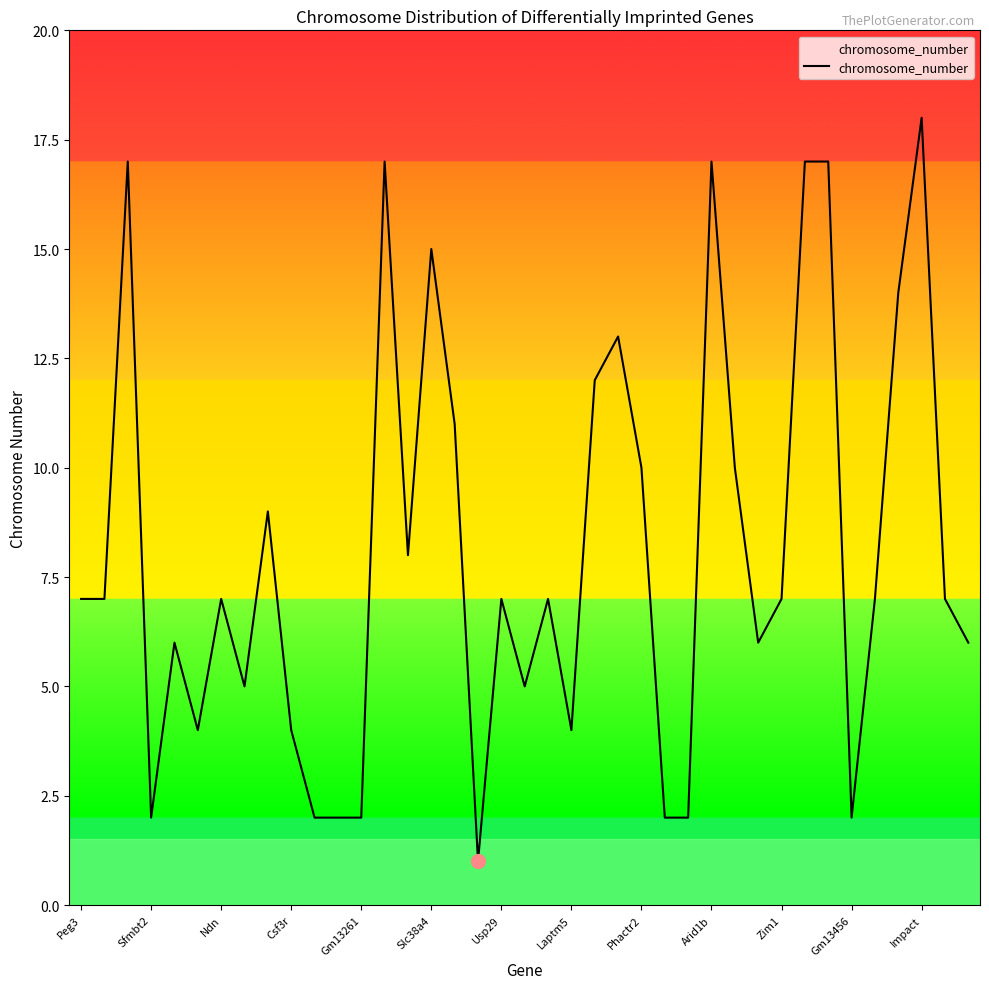

What is the sum of all values?

316